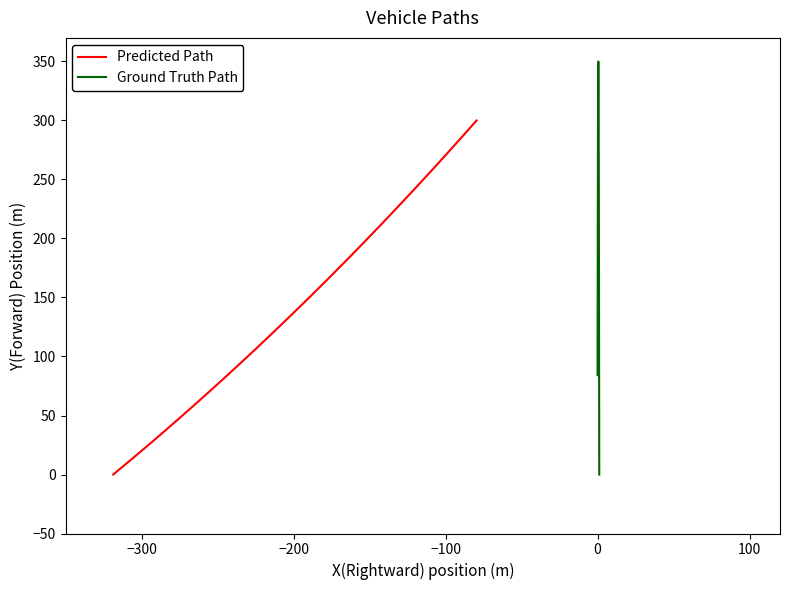

Is the value of Predicted Path at 7 greater than the value of Ground Truth Path at 34?

Yes